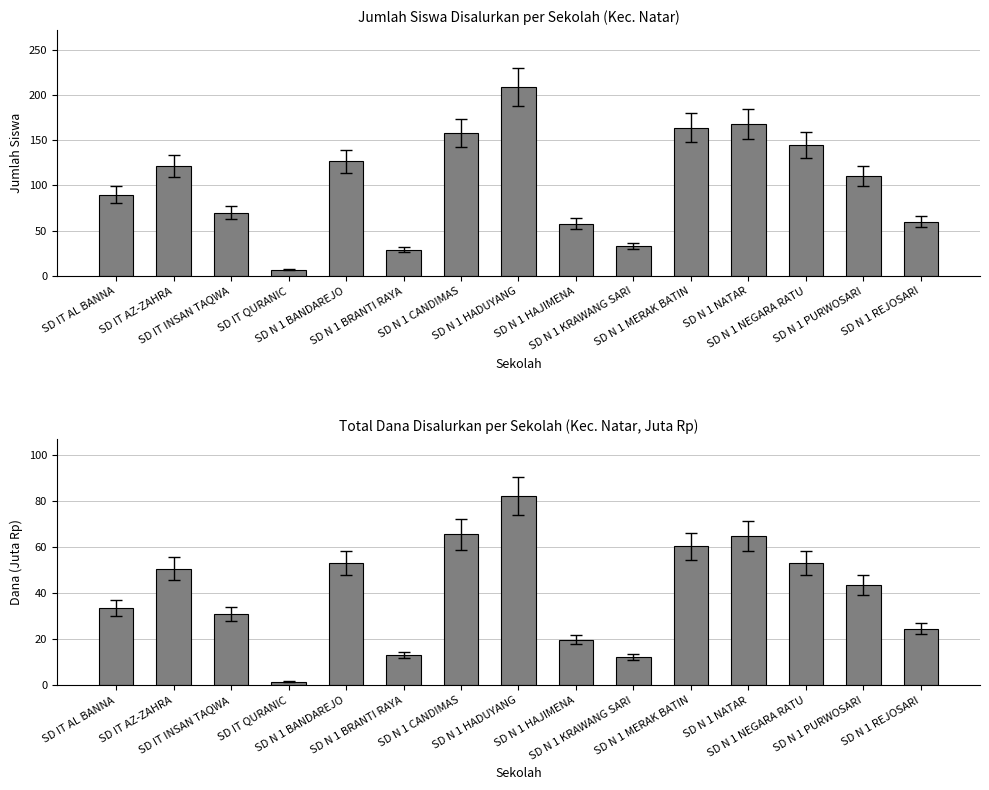

Which series has the largest total across all categories?

Siswa Disalurkan